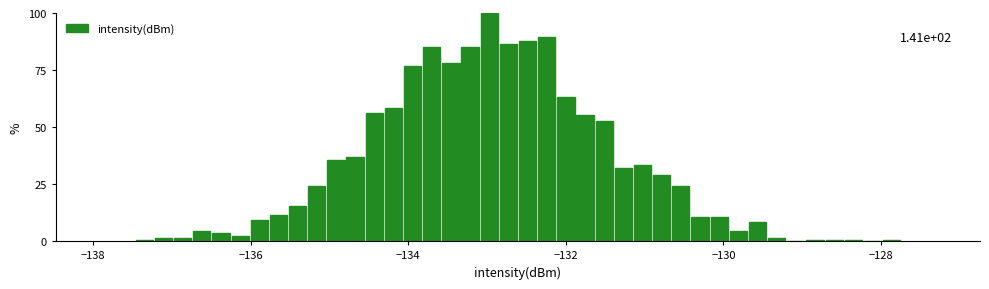

Read against the x-axis, roughly where is the centre of the tallest bar?

-133.0